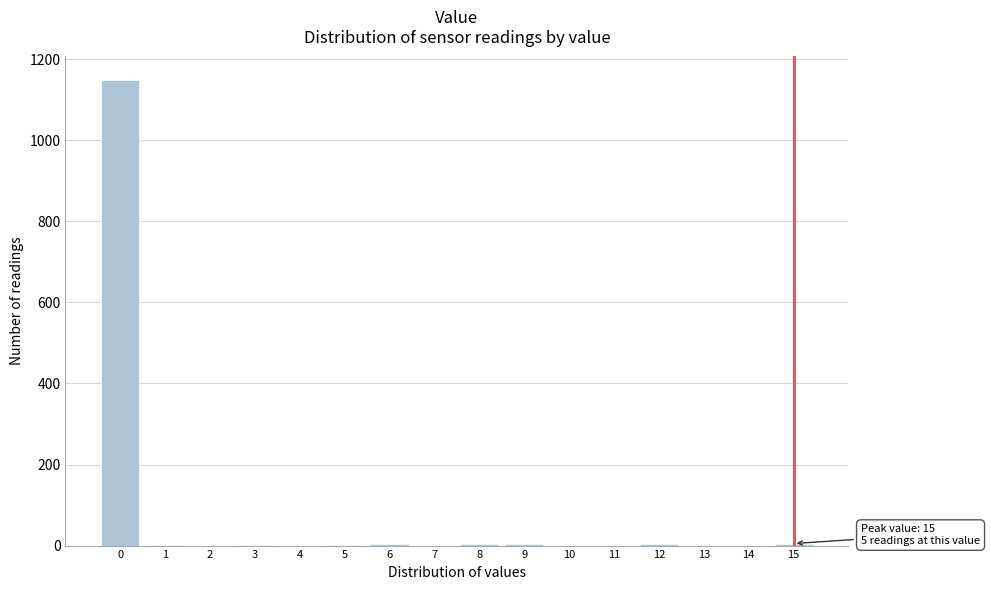

Which range on the x-axis has the tallest bar?

-0.5 to 0.5